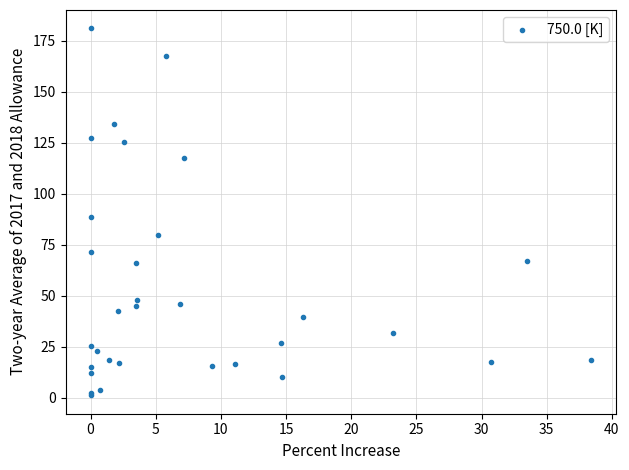

What Y value in the scatter plot is closest to 91?

88.6